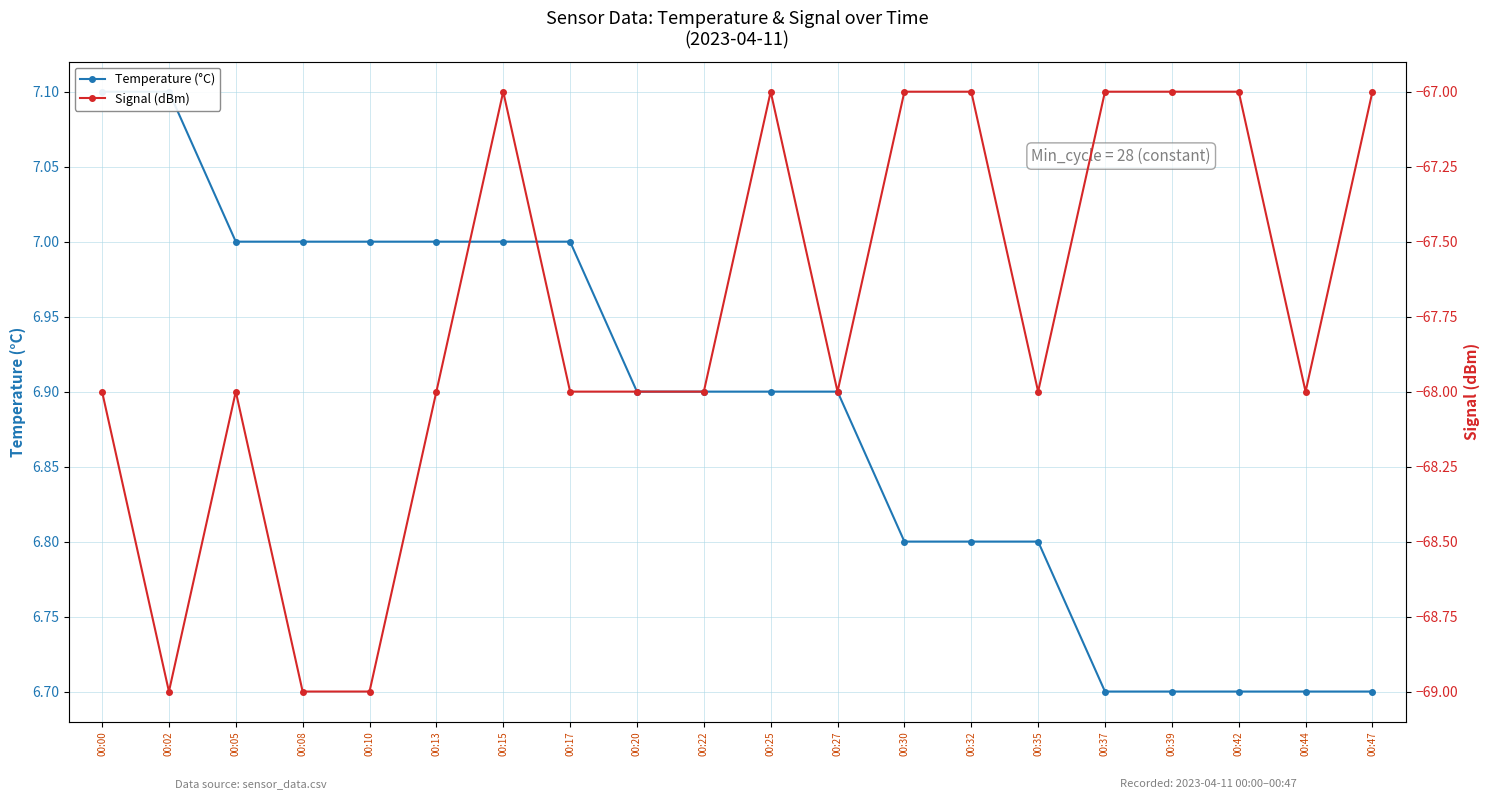

True or false: Temperature (°C) has more than 0 points higher than both neighbors.

False